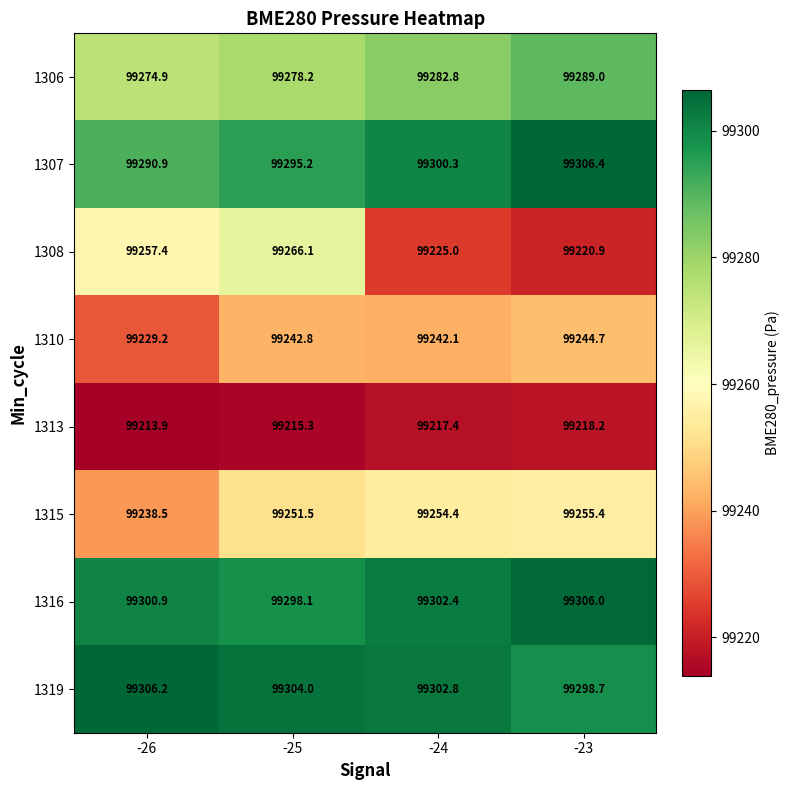

Is it true that 1307 equals 99295.2 at -25?

True